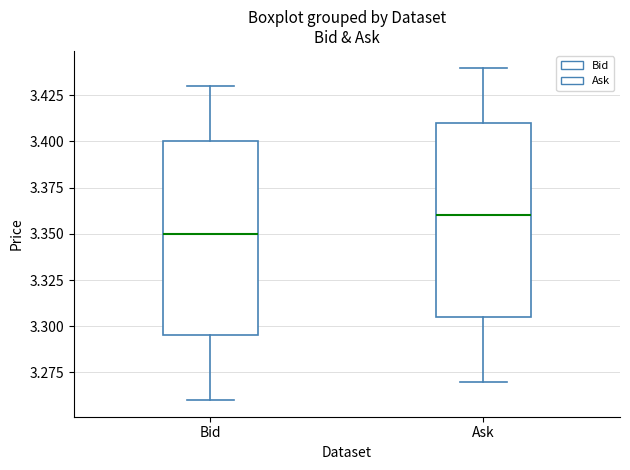

Where does the upper whisker of the box for Bid end on the y-axis? The values are not printed on the chart, so give them approximately, as read against the axis.

3.430